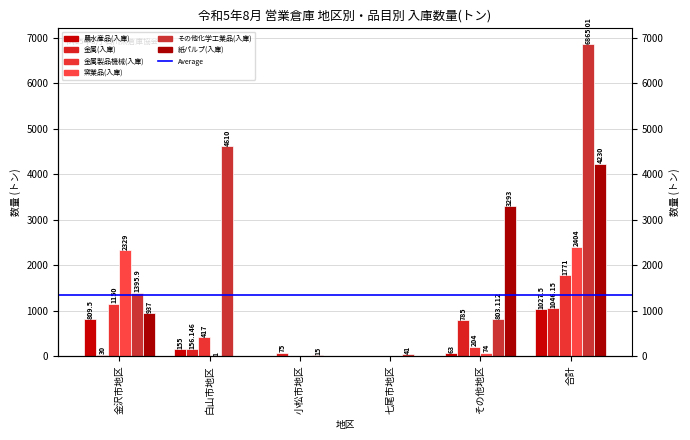

What is the total value across all series at 小松市地区?

90.0